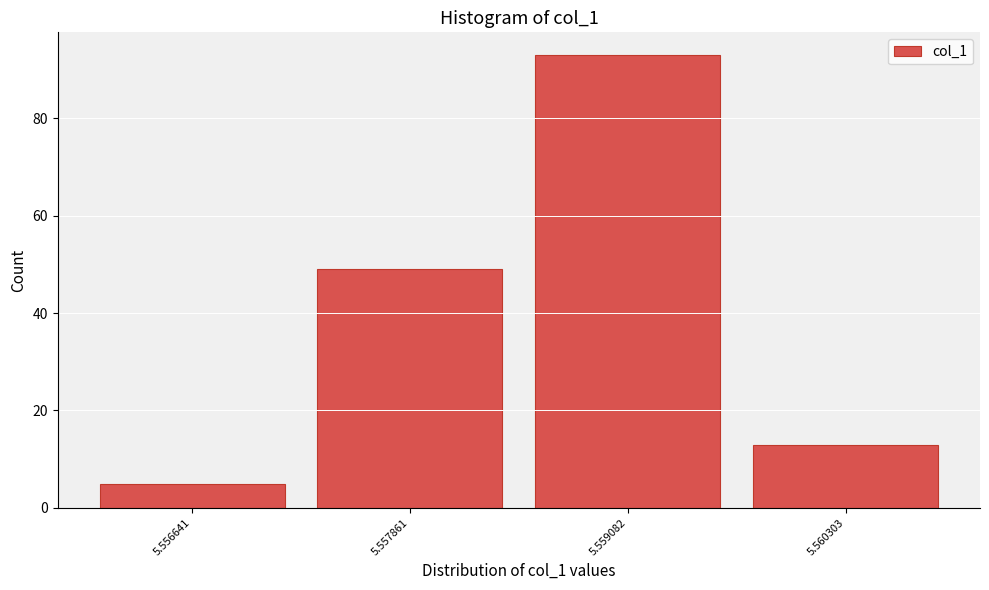

Reading left to right, list all the values displayed in this chart.

5	49	93	13